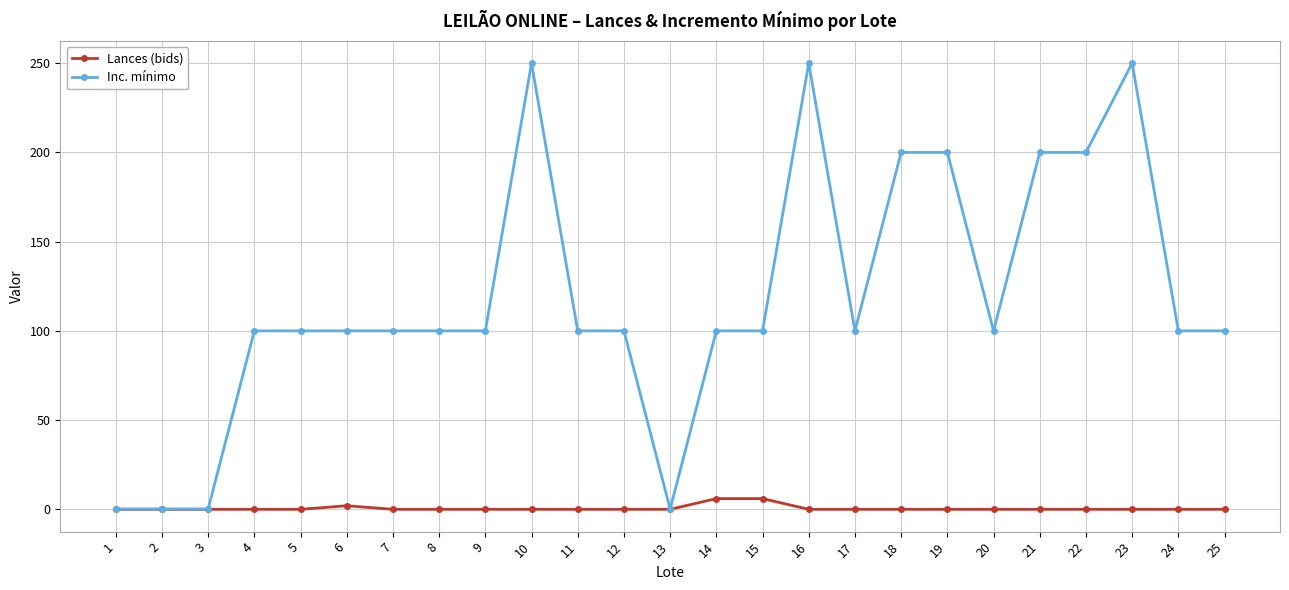

What is the greatest value displayed?

250.0